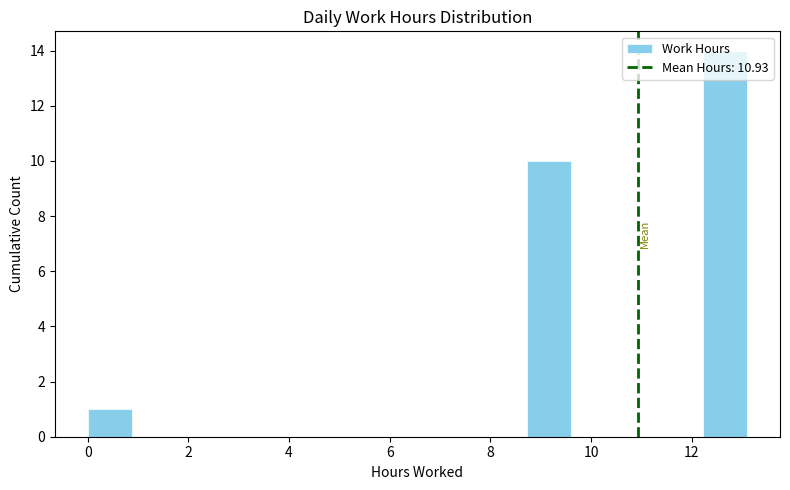

Over which range of the x-axis is the bar tallest?

12.2 to 13.2